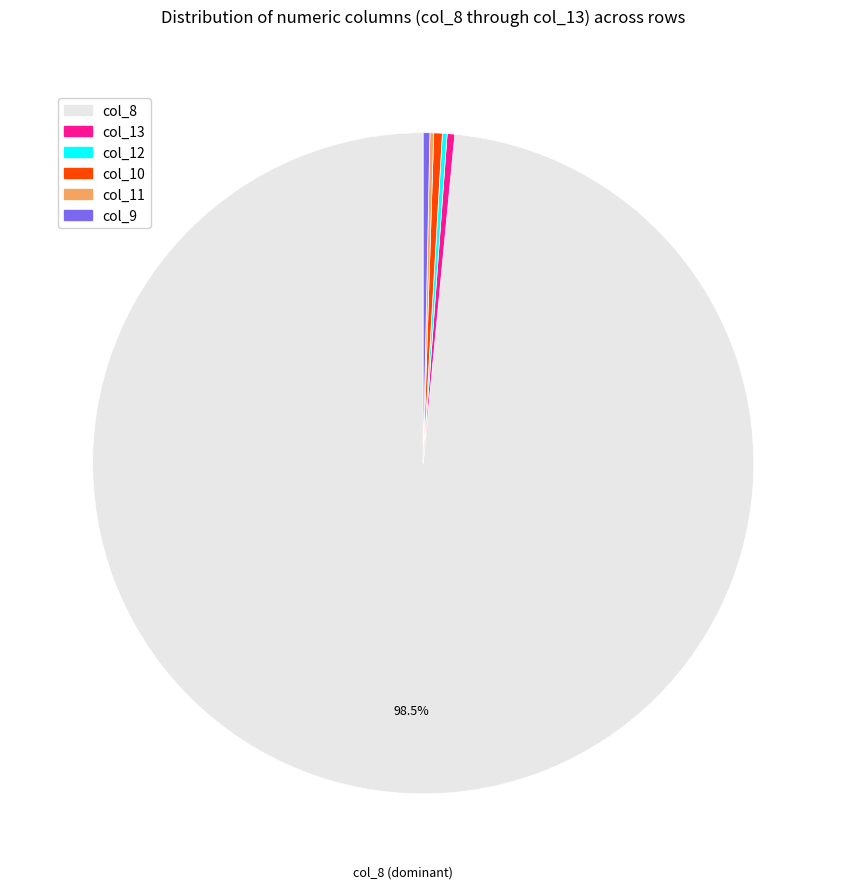

Is there a majority slice in this chart?

Yes